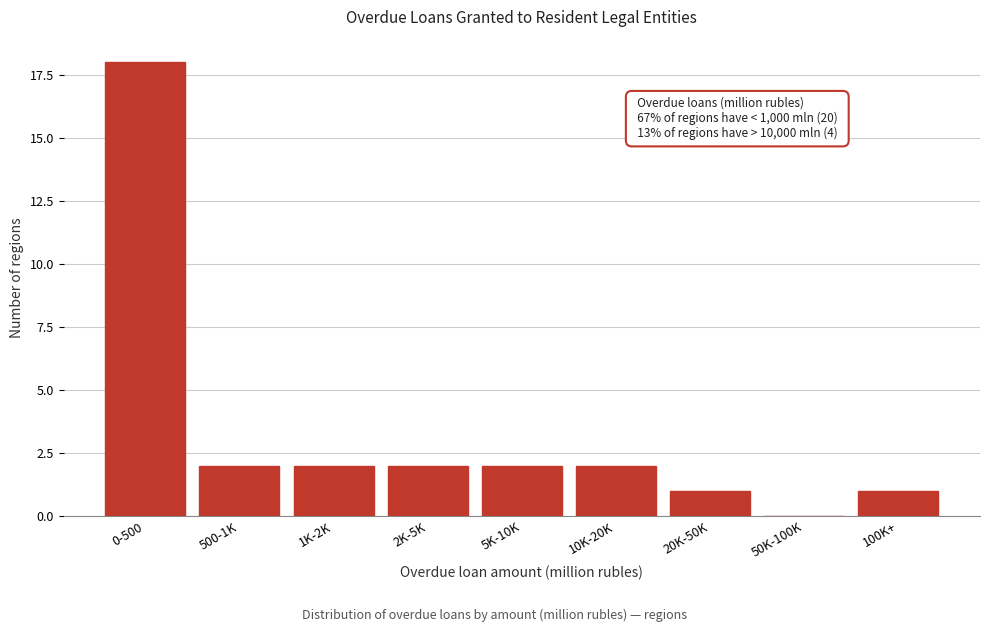

Reading left to right, extract all data points from this chart.

0-500=18	500-1K=2	1K-2K=2	2K-5K=2	5K-10K=2	10K-20K=2	20K-50K=1	50K-100K=0	100K+=1